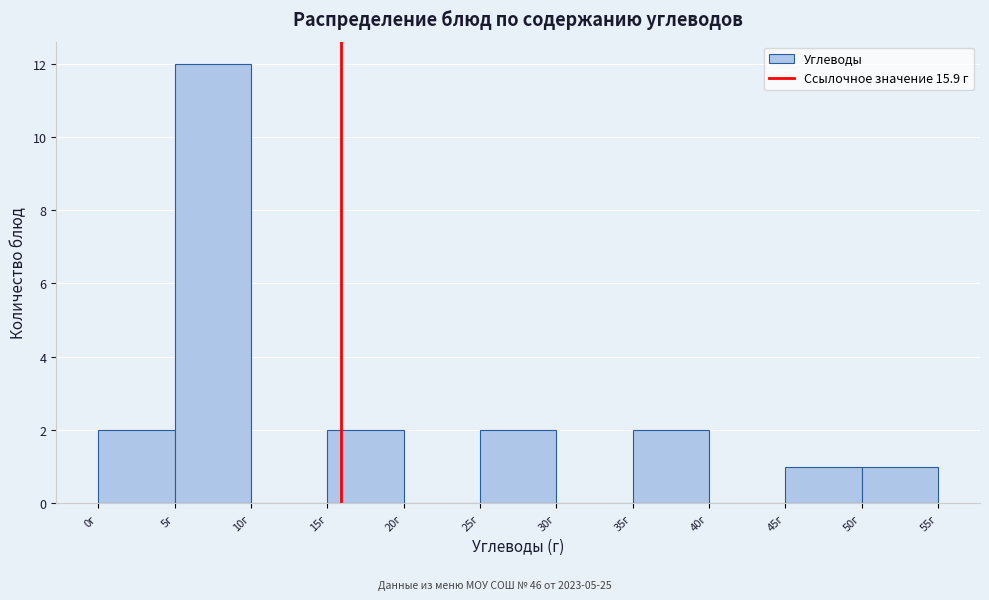

What is the height of the bar covering 45 to 50 on the x-axis? The values are not printed on the chart, so give them approximately, as read against the axis.

1